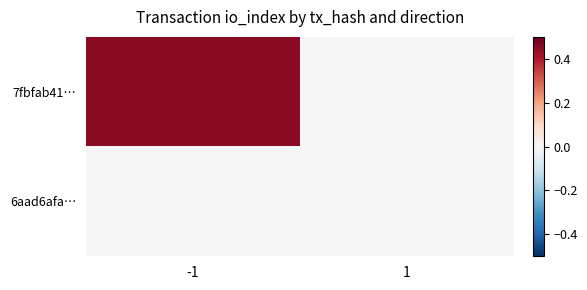

List the series in order of their peak value, lowest first.

6aad6afa…, 7fbfab41…